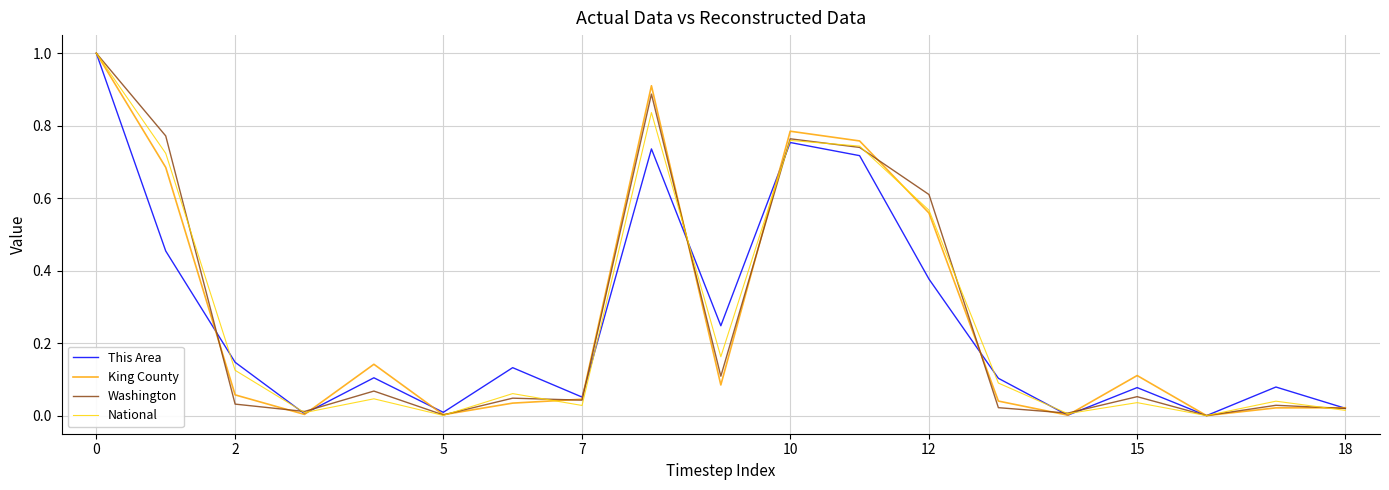

Count the number of data series in this chart.

4